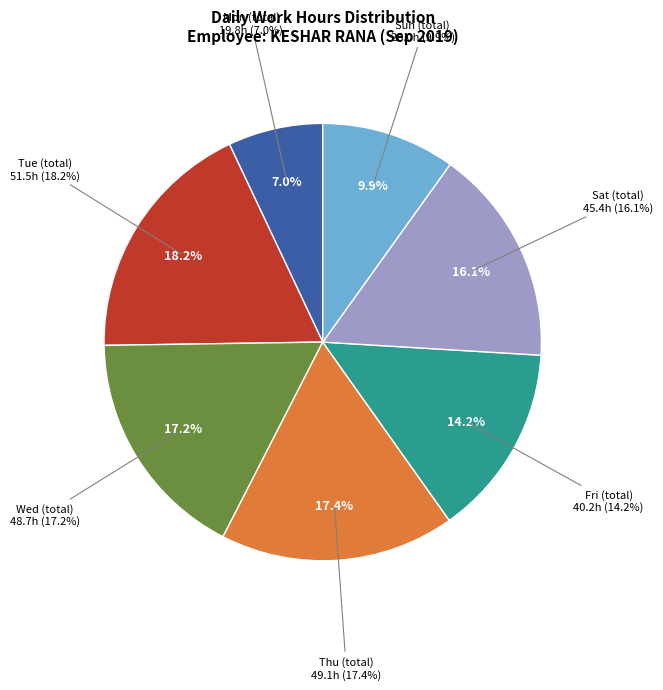

Between Day 11 (Wed) and Day 19 (Thu), which is larger?

Day 19 (Thu)